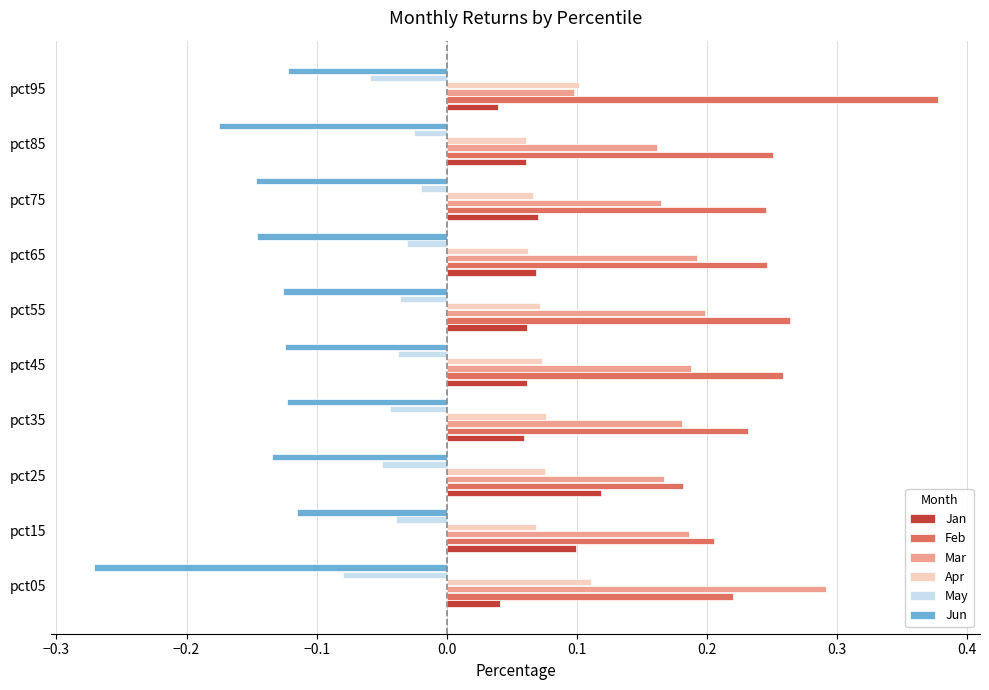

Where is Mar nearest to the value 0?

pct95